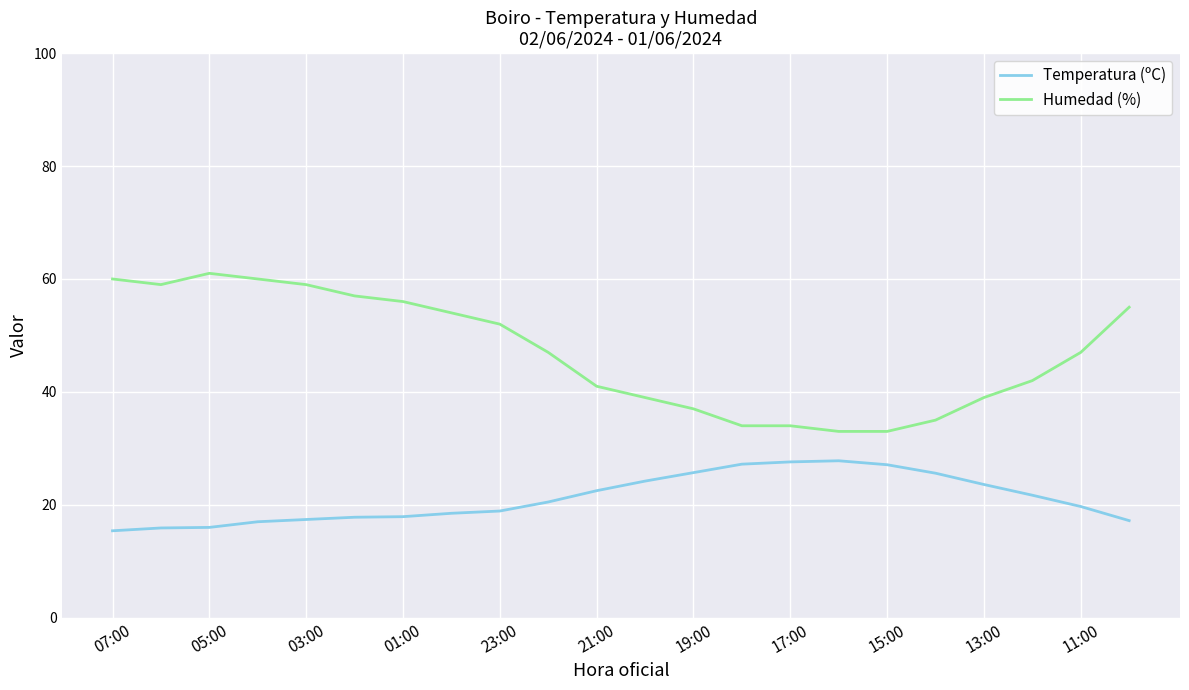

True or false: Temperatura (ºC) and Humedad (%) cross at least once.

False